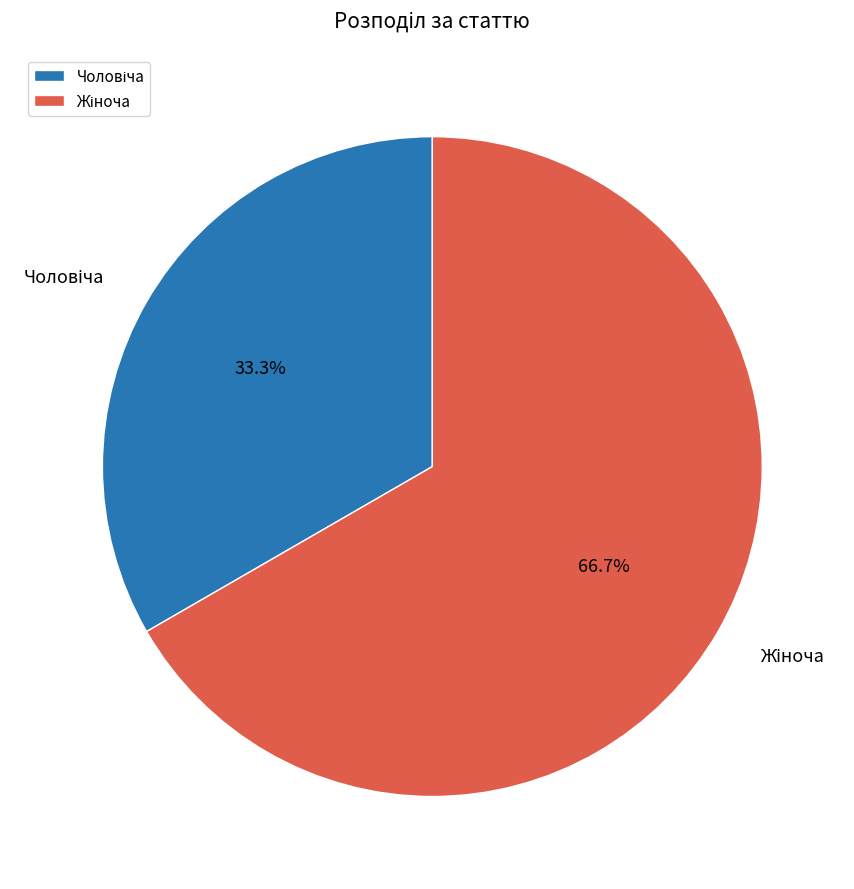

Is there a majority slice in this chart?

Yes